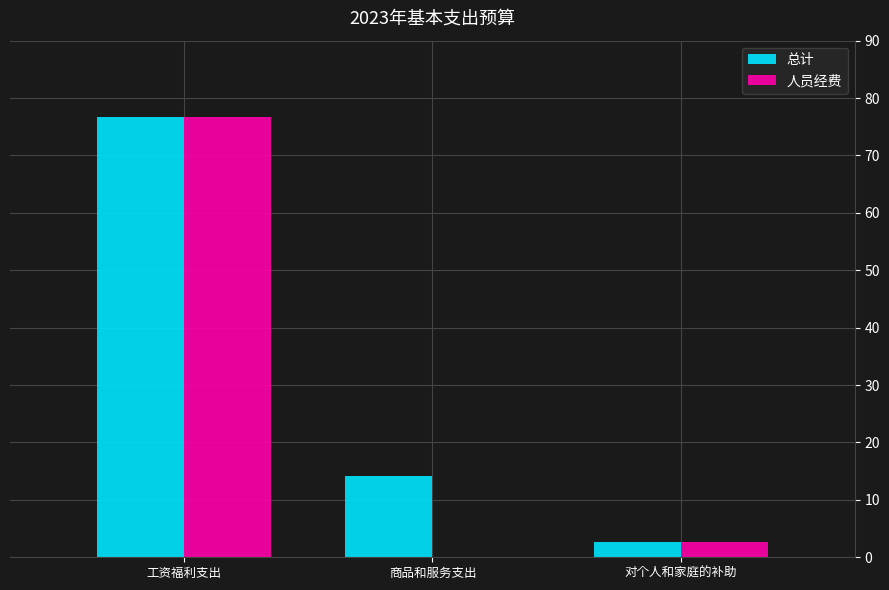

Read the 人员经费 value at 对个人和家庭的补助.

2.7